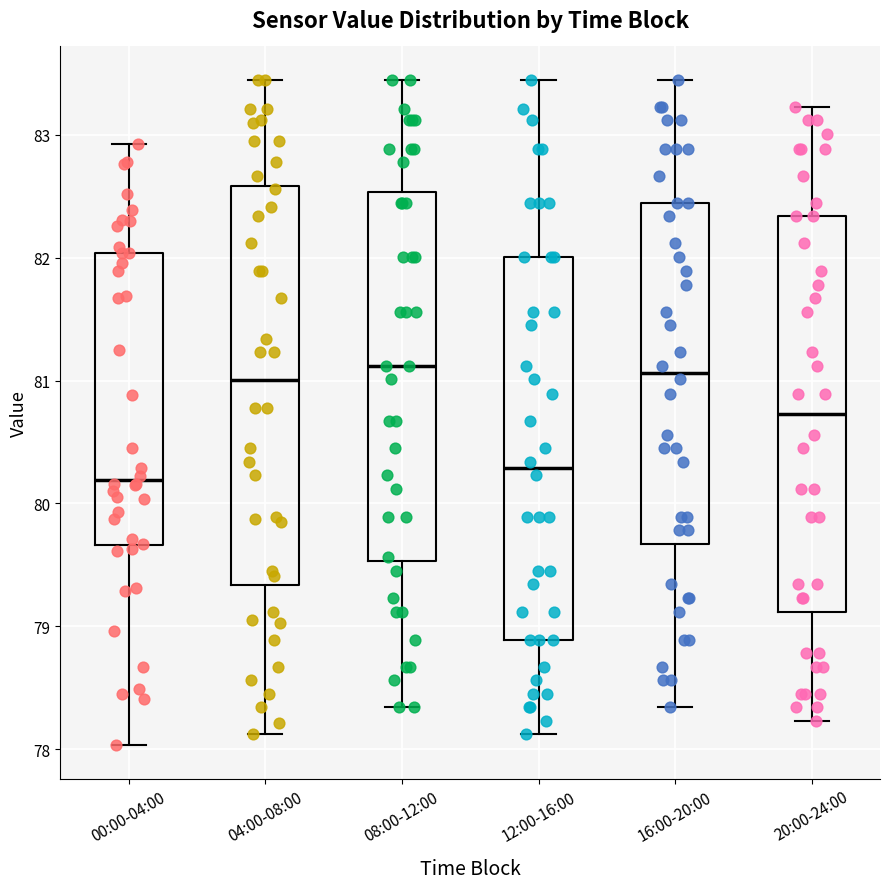

Reading left to right, read every box against the y-axis: the position of its median line, the range the box covers, and the ends of its whiskers. The values are not printed on the chart, so give them approximately, as read against the axis.

00:00-04:00: median 80.2, box 79.7 to 82.0, whiskers 78.0 to 82.9
04:00-08:00: median 81.0, box 79.3 to 82.6, whiskers 78.1 to 83.5
08:00-12:00: median 81.1, box 79.5 to 82.5, whiskers 78.3 to 83.5
12:00-16:00: median 80.3, box 78.9 to 82.0, whiskers 78.1 to 83.5
16:00-20:00: median 81.1, box 79.7 to 82.5, whiskers 78.3 to 83.5
20:00-24:00: median 80.7, box 79.1 to 82.3, whiskers 78.2 to 83.2